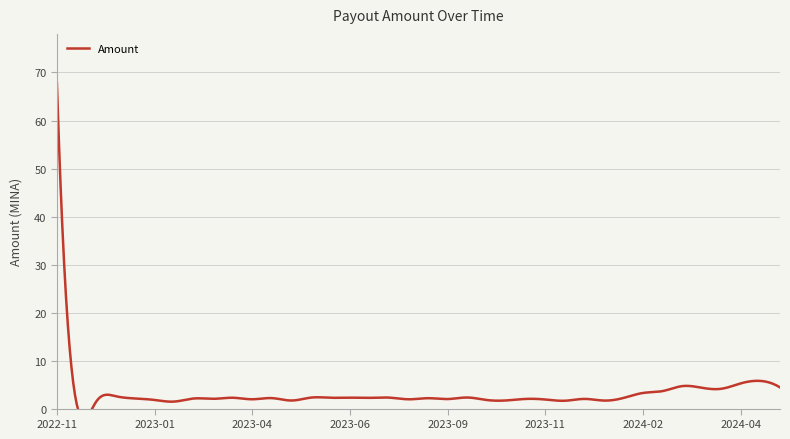

What is the ratio of the value at 2023-02-16 to the value at 2024-04-06?

0.4